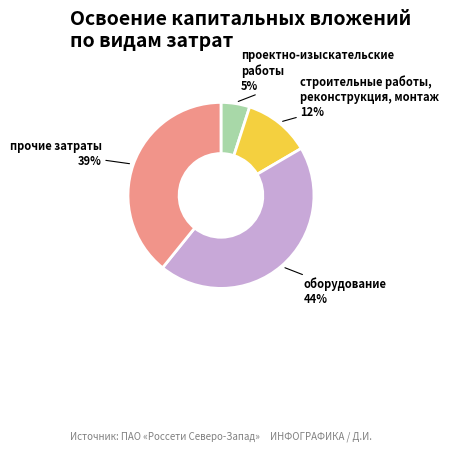

To the nearest percent, what is the difference between the largest and smallest slice percentages?

39%